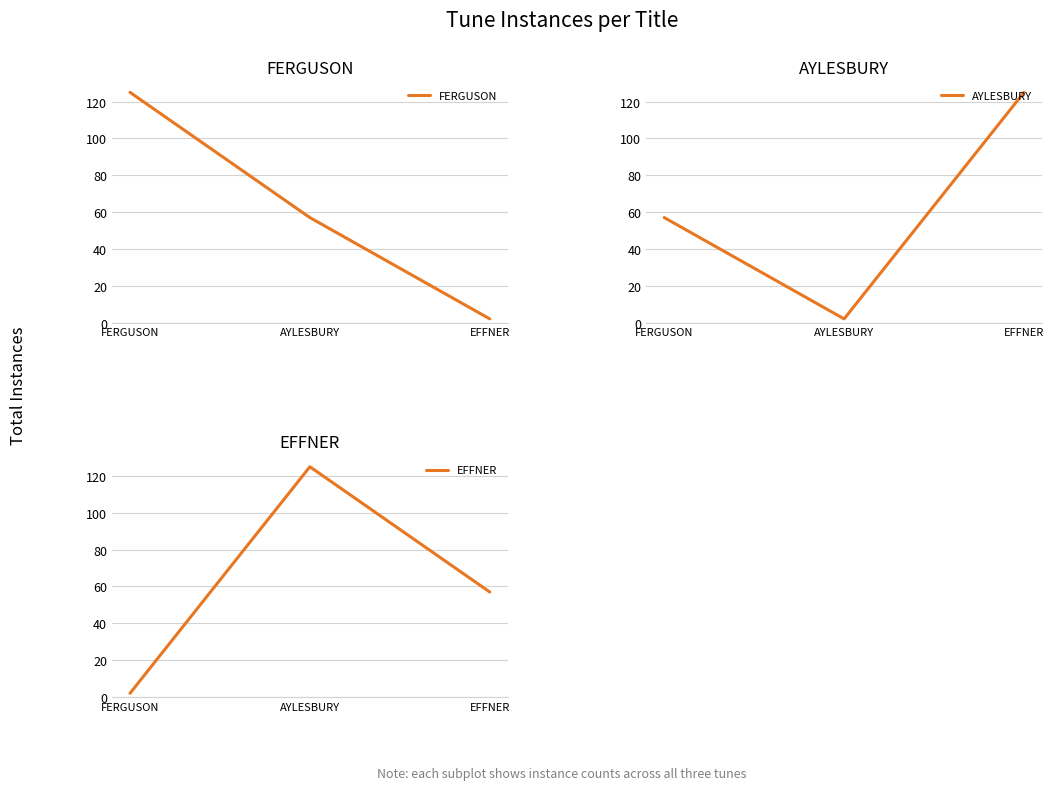

What are all the series names shown in the legend?

FERGUSON, AYLESBURY, EFFNER